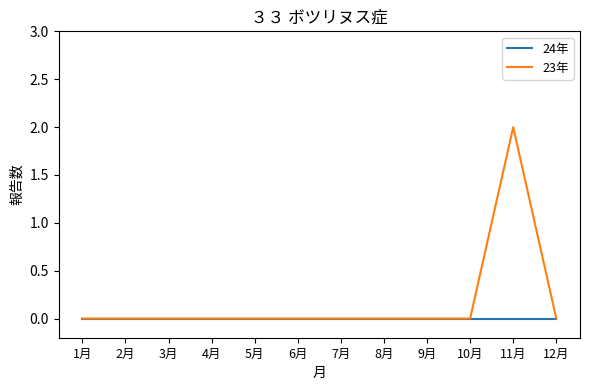

Rank the series by their maximum value, from highest to lowest.

23年, 24年